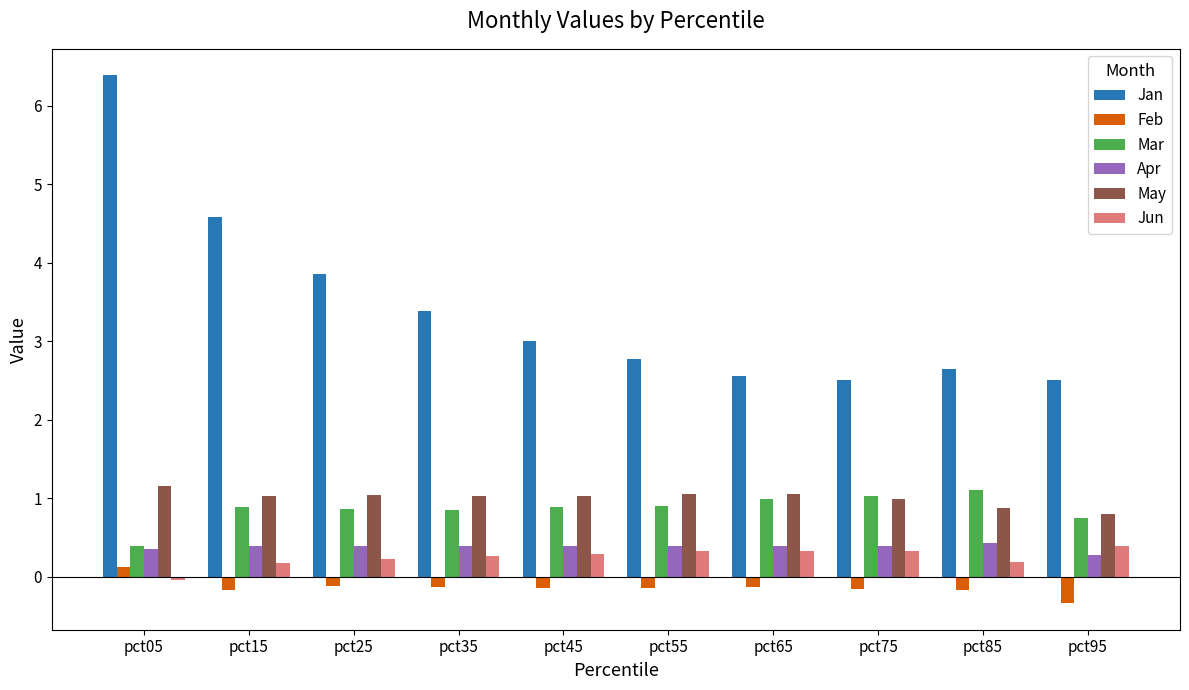

What is the sum of all May values?

10.0